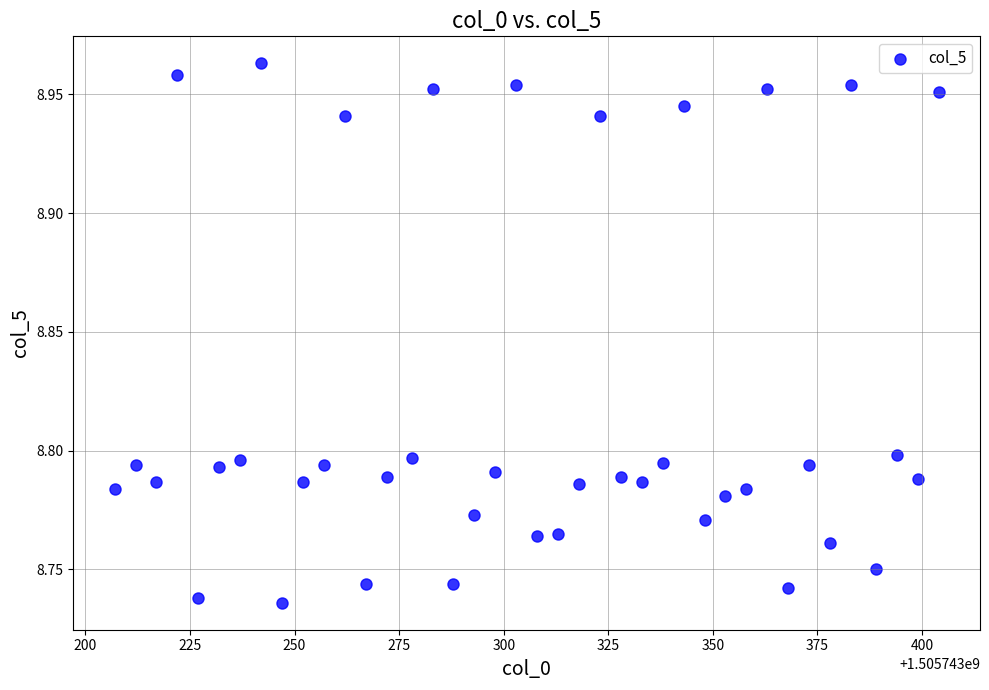

What is the range of X values (max minus min)?

197.0